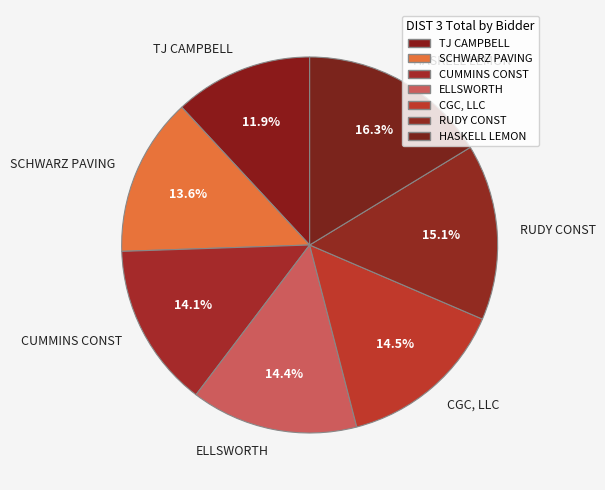

What is the ratio of the value at CGC, LLC to the value at HASKELL LEMON?

0.9